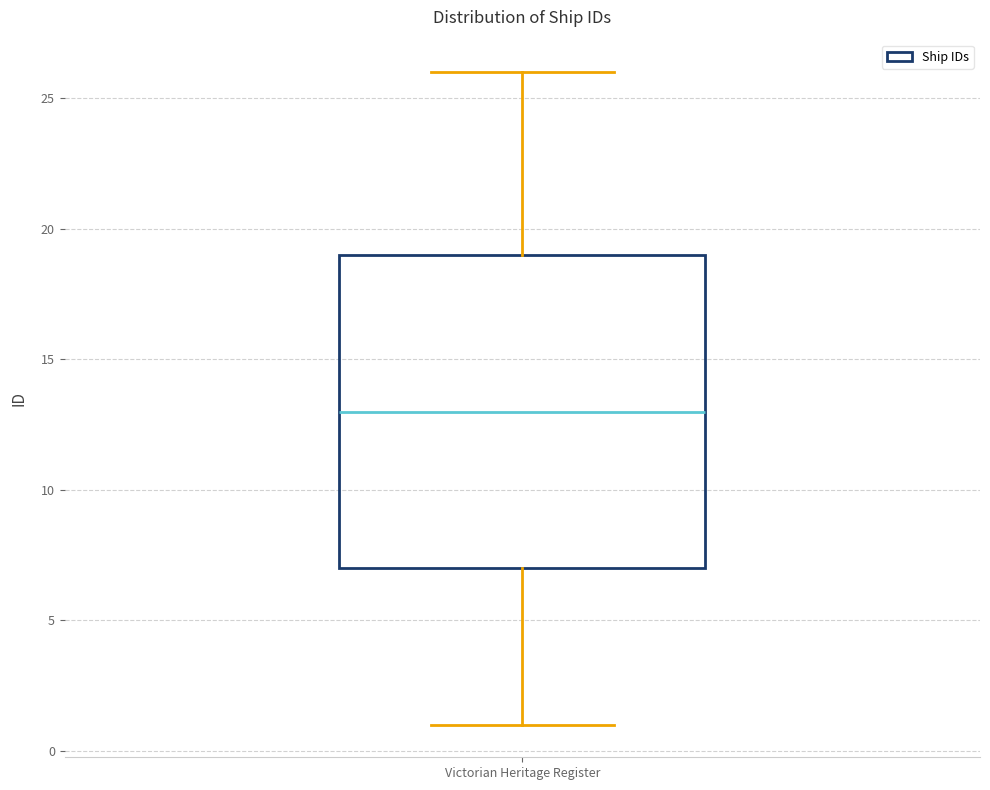

Read this box plot against the y-axis: the position of the median line, the range covered by the box, and the ends of both whiskers. The values are not printed on the chart, so give them approximately, as read against the axis.

median 13, box 7 to 19, whiskers 1 to 26